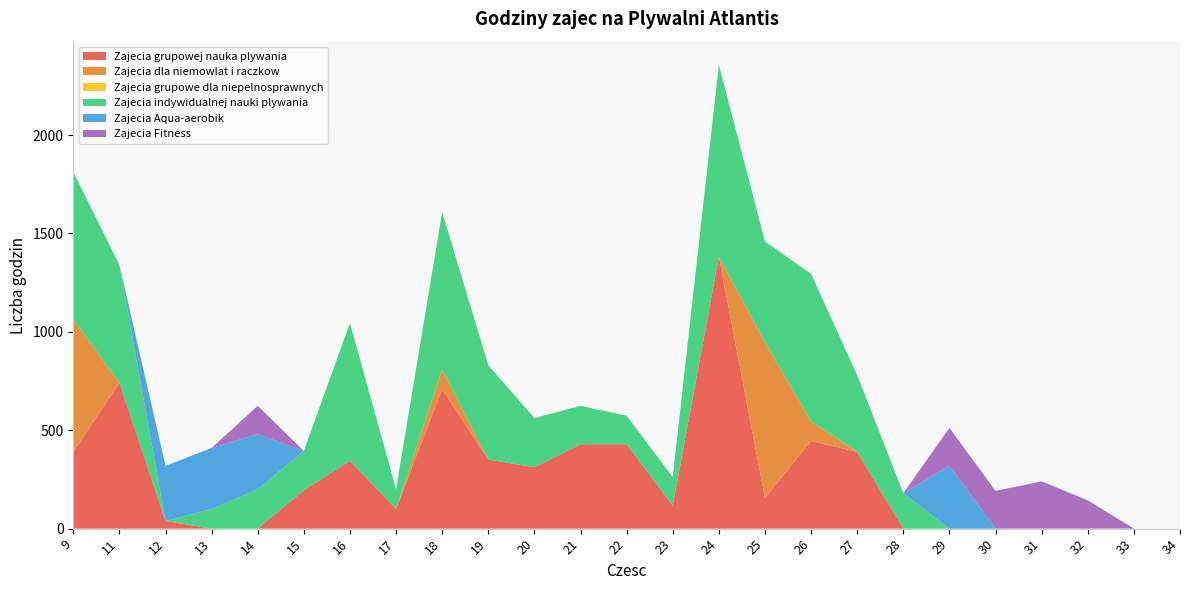

Reading right to left, what are all the values shown in this chart?

Zajecia grupowej nauka plywania: 34=0	33=0	32=0	31=0	30=0	29=0	28=0	27=390	26=445	25=156	24=1382	23=117	22=429	21=429	20=312	19=351	18=709	17=100	16=345	15=195	14=0	13=0	12=39	11=741	9=390
Zajecia dla niemowlat i raczkow: 34=0	33=0	32=0	31=0	30=0	29=0	28=0	27=0	26=100	25=791	24=0	23=0	22=0	21=0	20=0	19=0	18=100	17=0	16=0	15=0	14=0	13=0	12=0	11=0	9=673
Zajecia grupowe dla niepelnosprawnych: 34=0	33=0	32=0	31=0	30=0	29=0	28=0	27=0	26=0	25=0	24=0	23=0	22=0	21=0	20=0	19=0	18=0	17=0	16=0	15=0	14=0	13=0	12=0	11=0	9=0
Zajecia indywidualnej nauki plywania: 34=0	33=0	32=0	31=0	30=0	29=0	28=180	27=390	26=750	25=512	24=975	23=145	22=145	21=195	20=250	19=480	18=800	17=100	16=700	15=200	14=200	13=100	12=0	11=600	9=750
Zajecia Aqua-aerobik: 34=0	33=0	32=0	31=0	30=0	29=320	28=0	27=0	26=0	25=0	24=0	23=0	22=0	21=0	20=0	19=0	18=0	17=0	16=0	15=0	14=280	13=310	12=280	11=0	9=0
Zajecia Fitness: 34=0	33=0	32=144	31=240	30=192	29=192	28=0	27=0	26=0	25=0	24=0	23=0	22=0	21=0	20=0	19=0	18=0	17=0	16=0	15=0	14=144	13=0	12=0	11=0	9=0